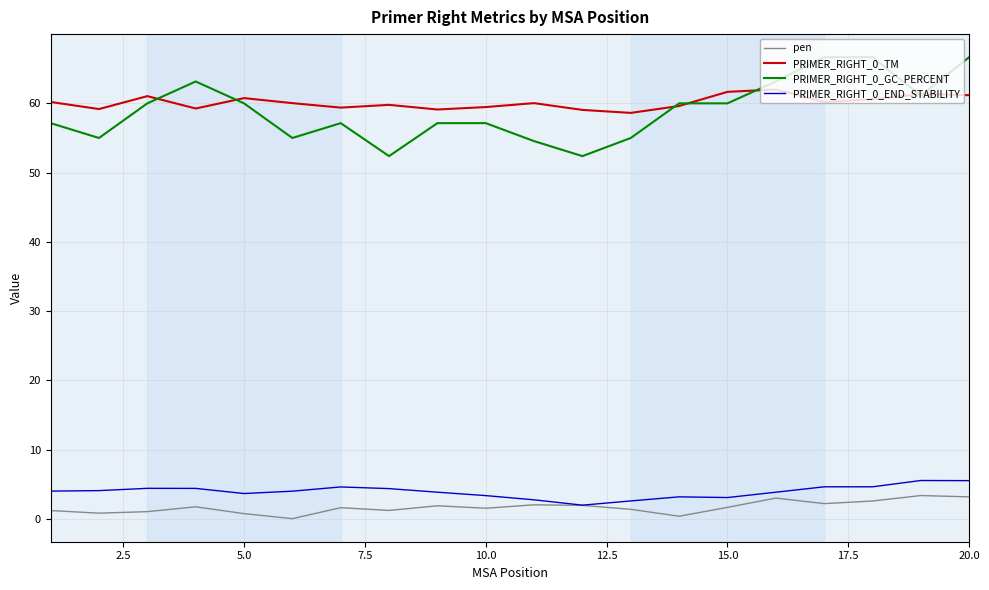

True or false: PRIMER_RIGHT_0_TM and PRIMER_RIGHT_0_END_STABILITY intersect in this chart.

False